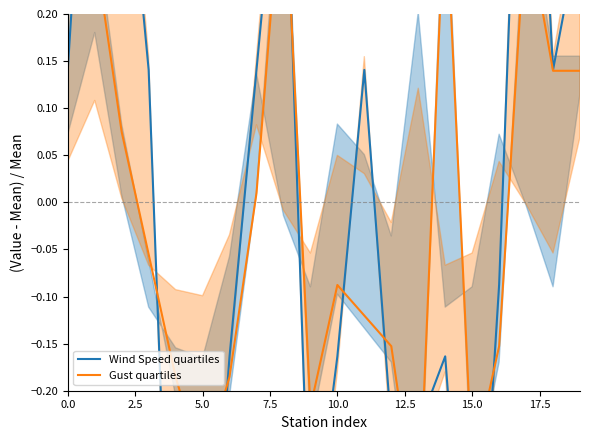

Between 12.5 and 11, which series saw the biggest shift?

Wind Speed quartiles